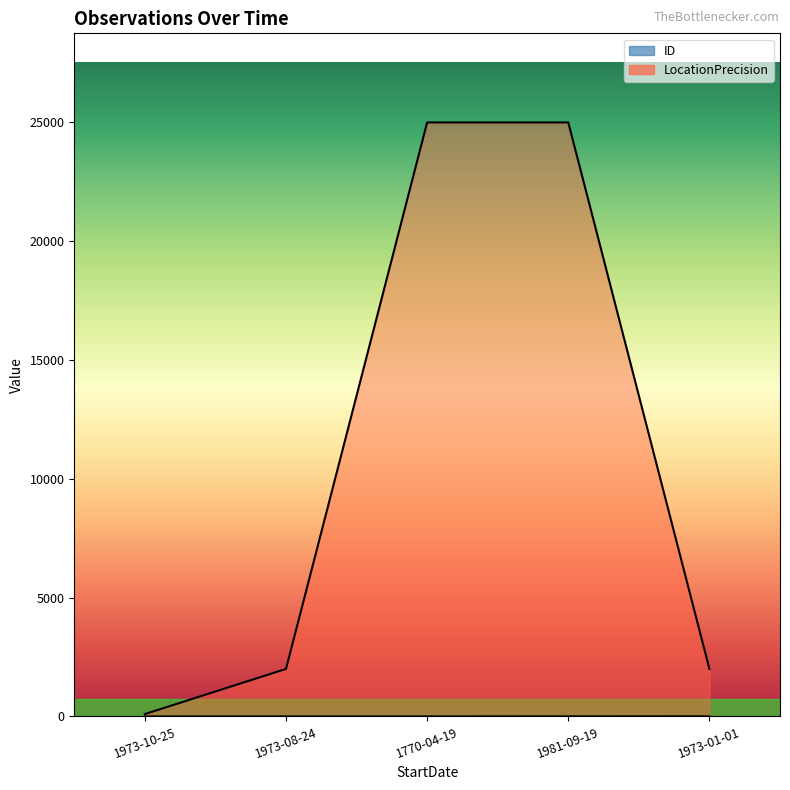

Rank the series at 1973-01-01 from highest to lowest value.

LocationPrecision, ID